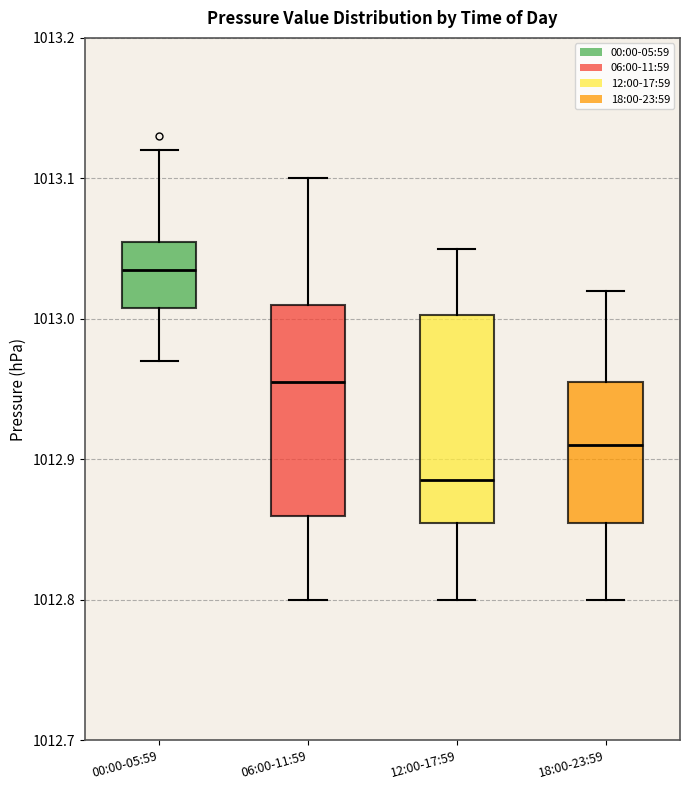

Reading left to right, read every box against the y-axis: the position of its median line, the range the box covers, and the ends of its whiskers. The values are not printed on the chart, so give them approximately, as read against the axis.

00:00-05:59: median 1013.04, box 1013.01 to 1013.06, whiskers 1012.97 to 1013.12
06:00-11:59: median 1012.96, box 1012.86 to 1013.01, whiskers 1012.80 to 1013.10
12:00-17:59: median 1012.89, box 1012.86 to 1013.00, whiskers 1012.80 to 1013.05
18:00-23:59: median 1012.91, box 1012.86 to 1012.96, whiskers 1012.80 to 1013.02